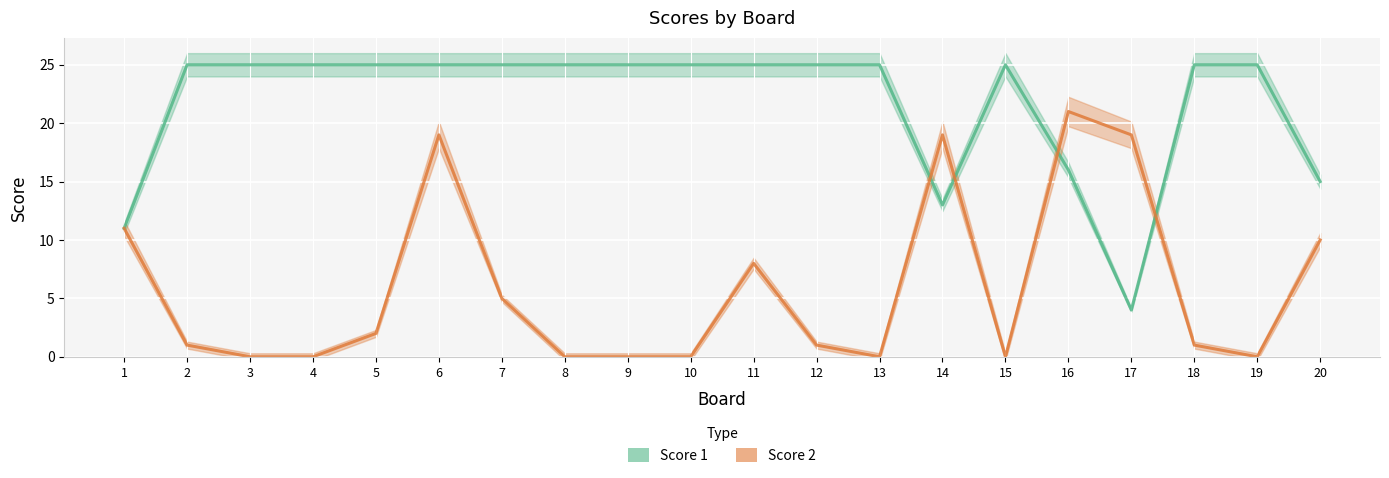

At which label does Score 2 reach its minimum?

3